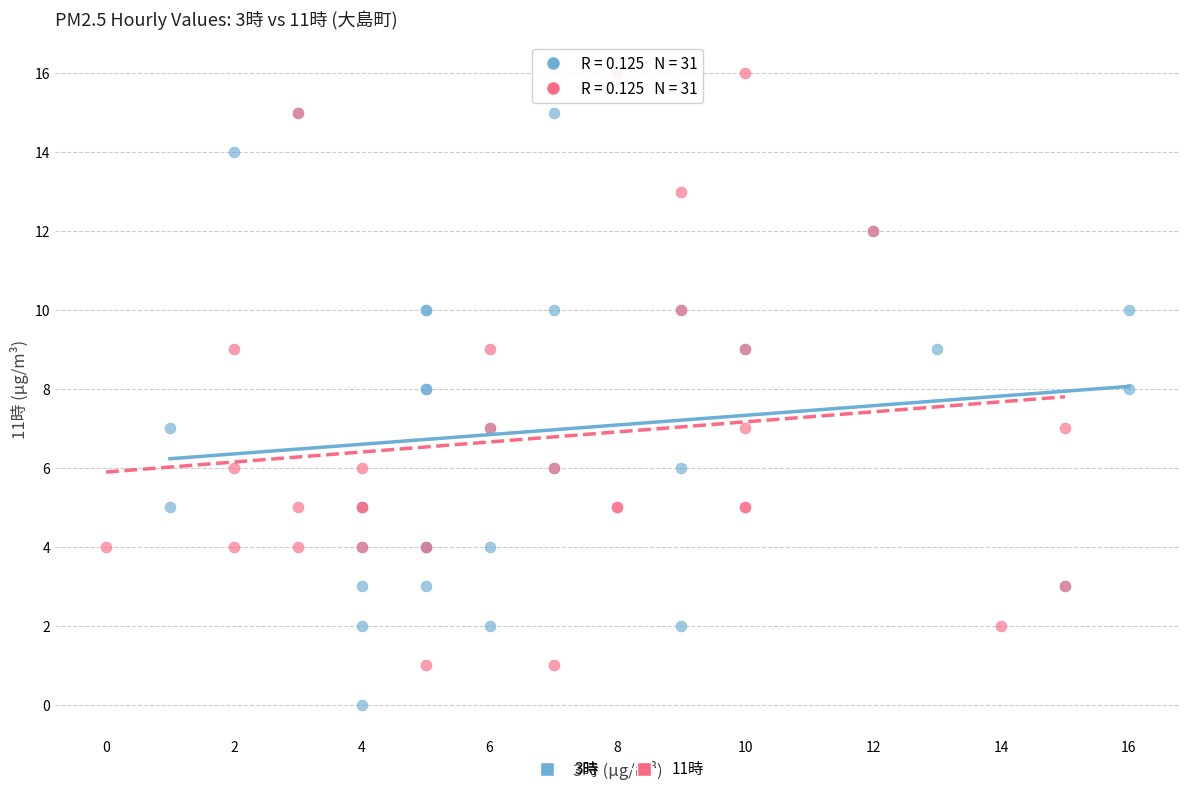

Which series contains the lowest Y value?

3時